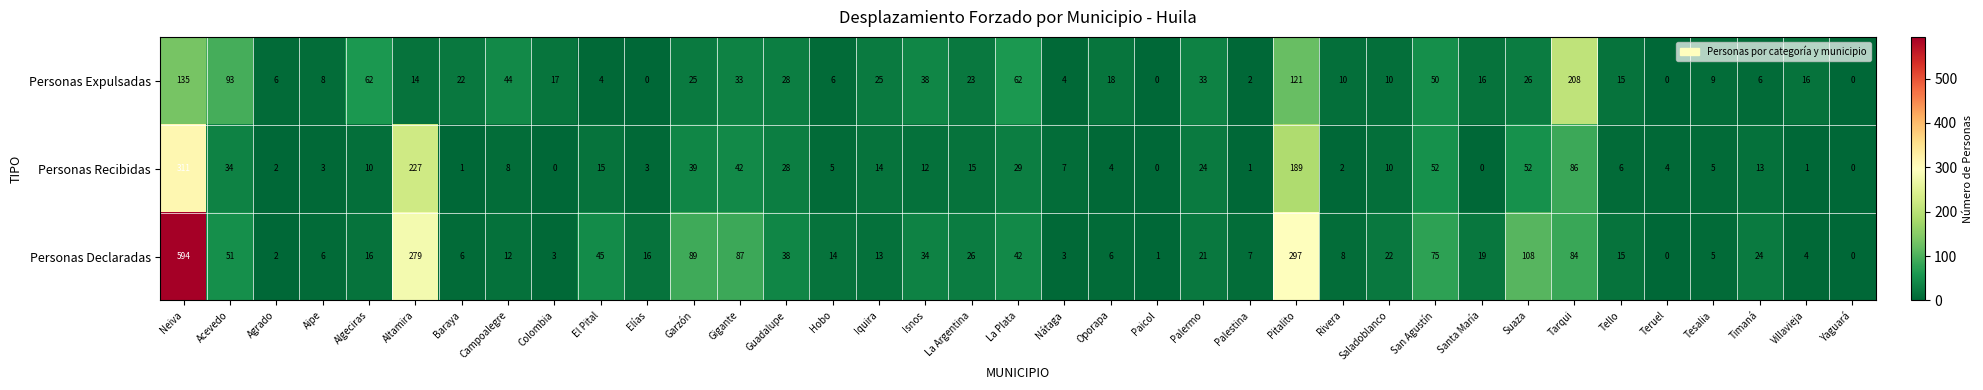

At how many categories does at least one series exceed 88?

7